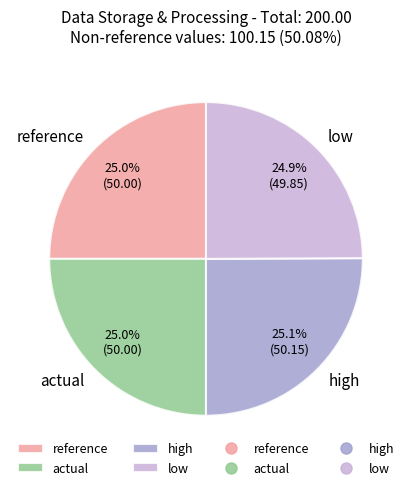

Does actual account for over 50% of the chart?

No